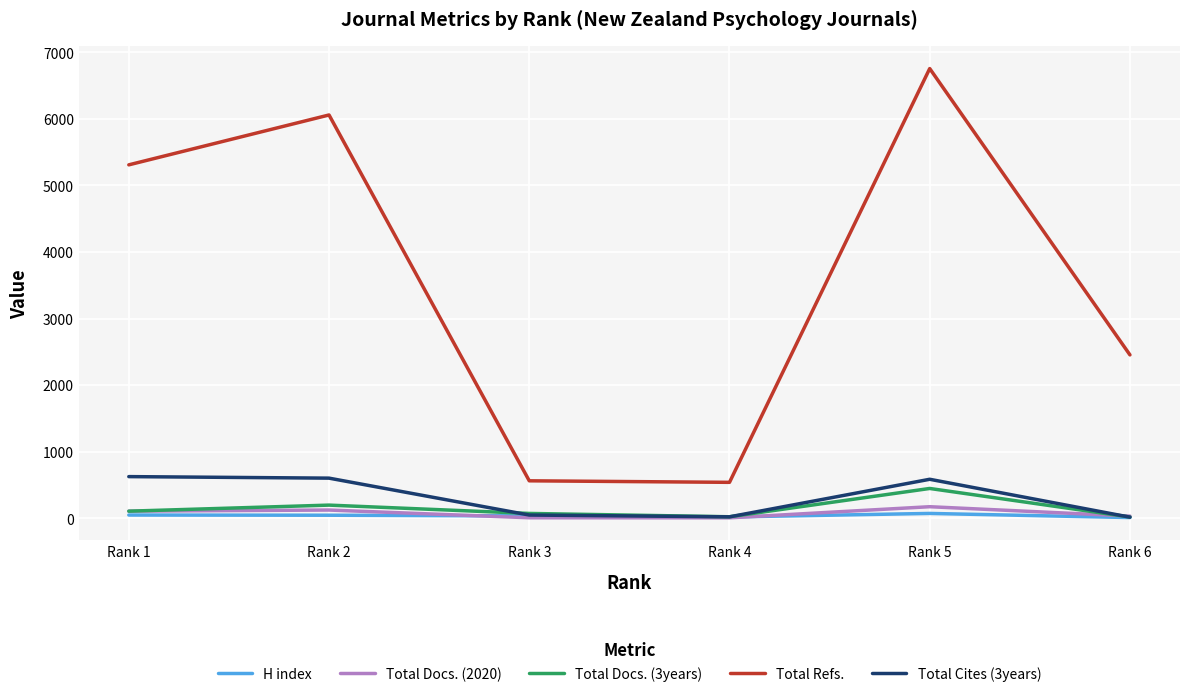

True or false: Total Refs. and Total Docs. (2020) cross at least once.

False